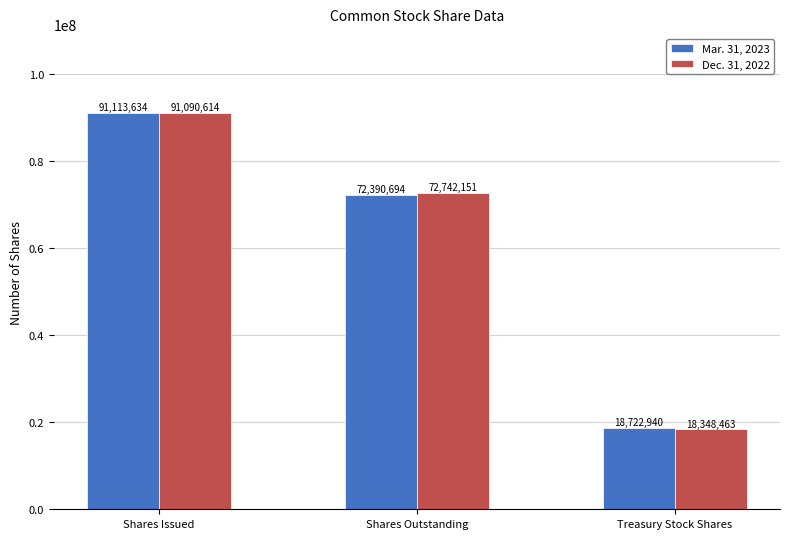

Reading left to right, extract all data points from this chart.

Mar. 31, 2023: 91113634	72390694	18722940
Dec. 31, 2022: 91090614	72742151	18348463